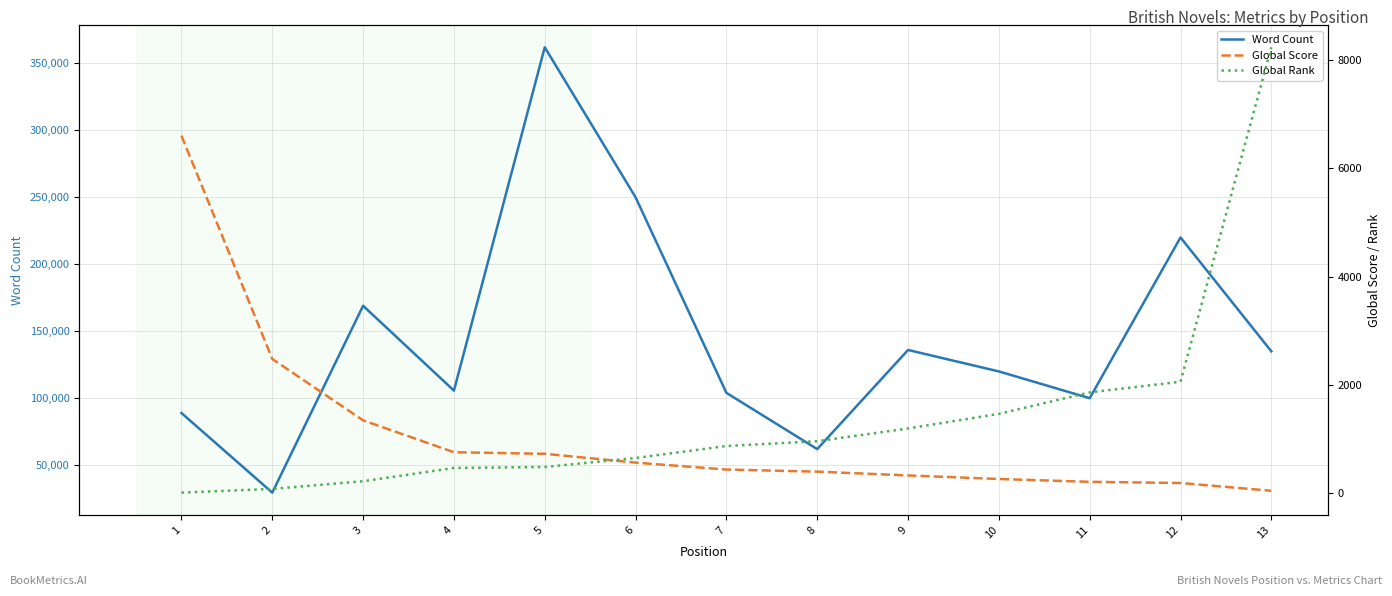

Which series has the largest total across all categories?

Word Count